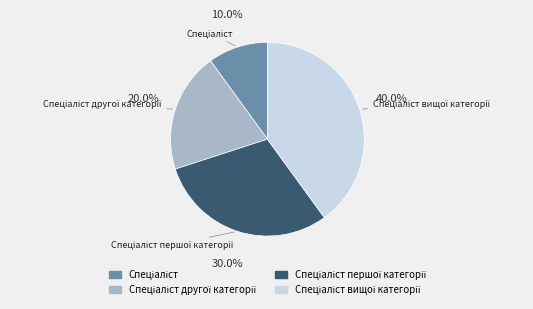

Does any single category account for the majority?

No